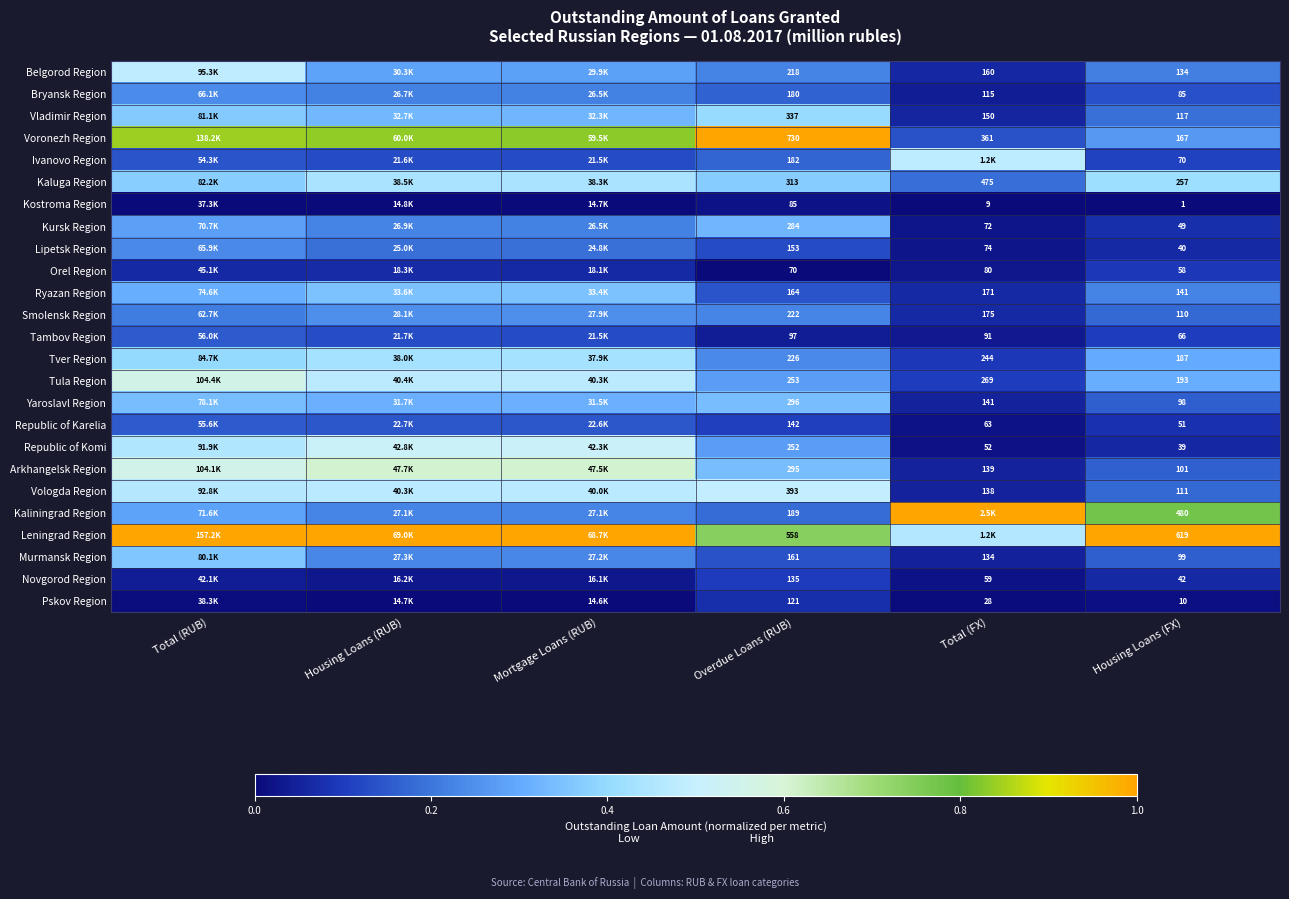

Between Overdue Loans (RUB) and Housing Loans (FX), which series saw the biggest shift?

Voronezh Region